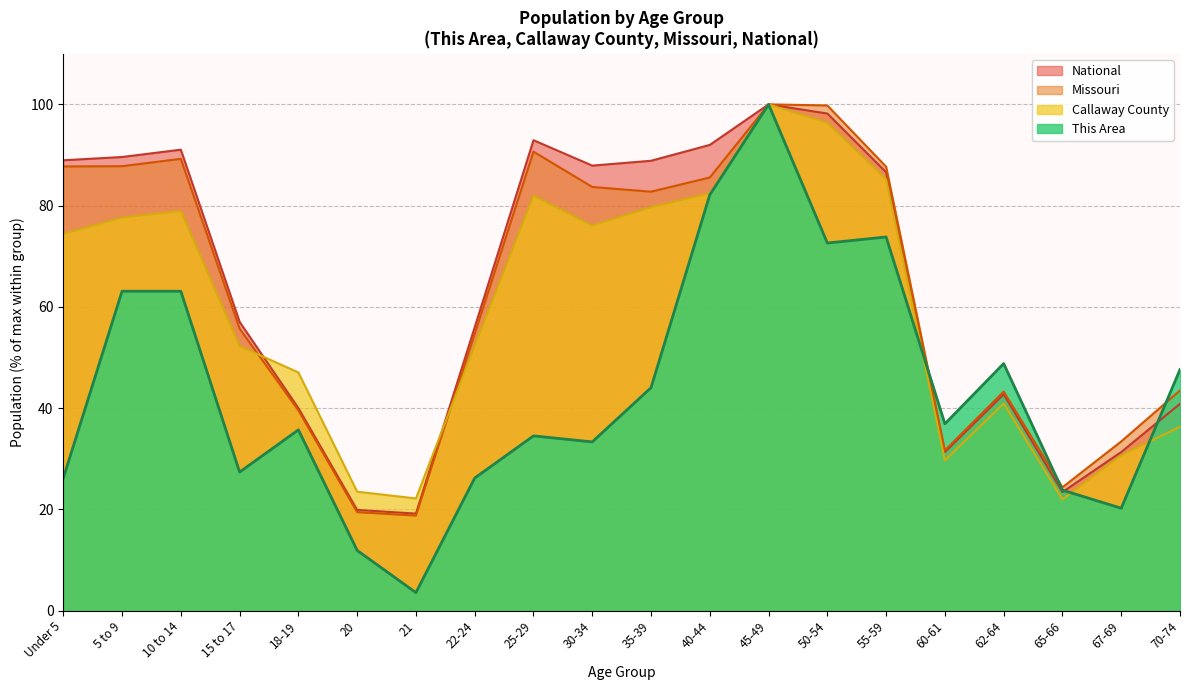

Rank the categories by National value from highest to lowest.

45-49, 50-54, 25-29, 40-44, 10 to 14, 5 to 9, Under 5, 35-39, 30-34, 55-59, 15 to 17, 22-24, 62-64, 70-74, 18-19, 67-69, 60-61, 65-66, 20, 21